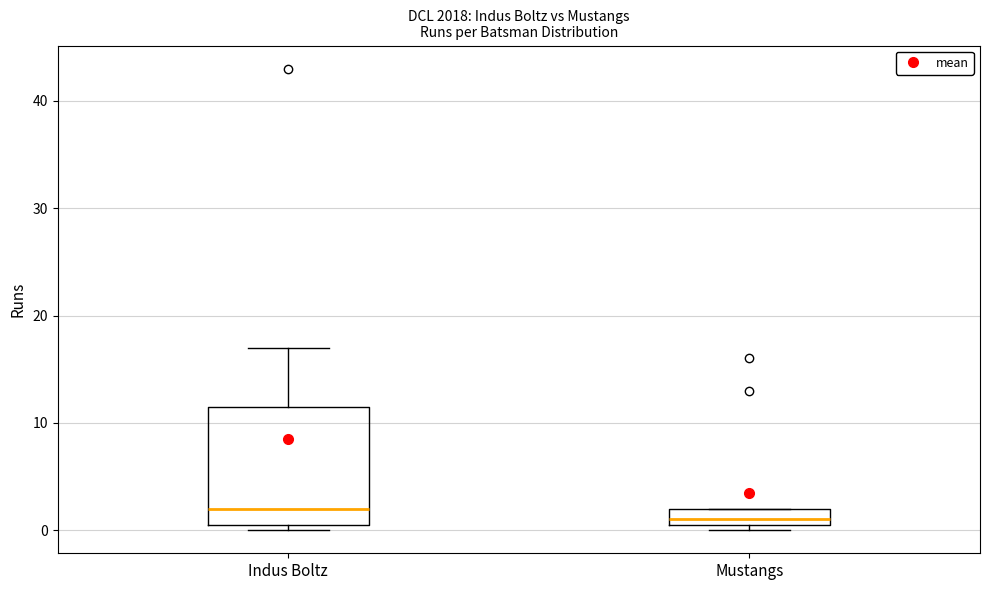

Reading left to right, read every box against the y-axis: the position of its median line, the range the box covers, and the ends of its whiskers. The values are not printed on the chart, so give them approximately, as read against the axis.

Indus Boltz: median 2, box 1 to 12, whiskers 0 to 17
Mustangs: median 1 (just above the box's lower edge), box 1 to 2, whiskers 0 to 2